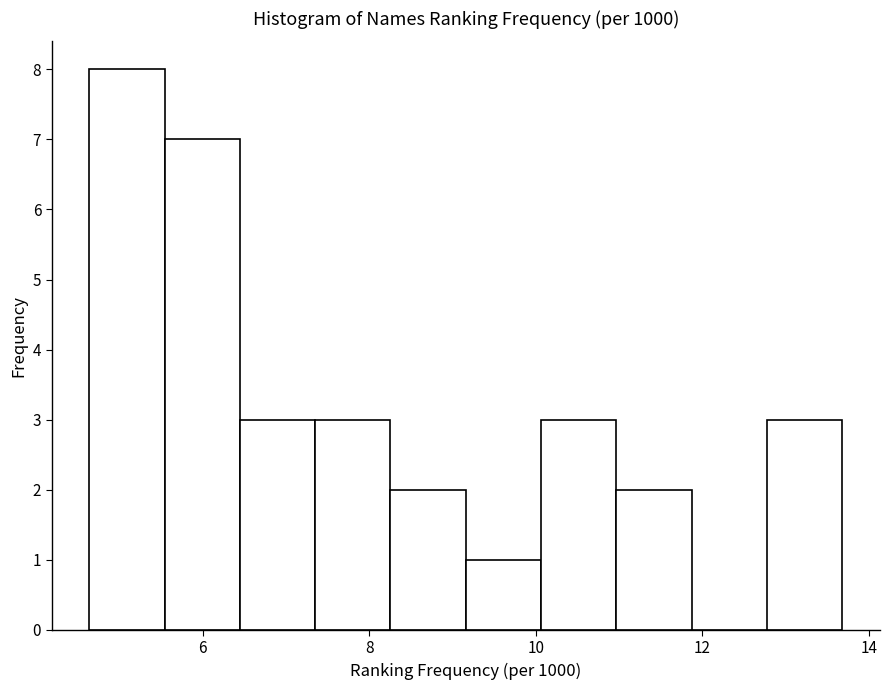

Over which range of the x-axis is the bar tallest?

4.6 to 5.6